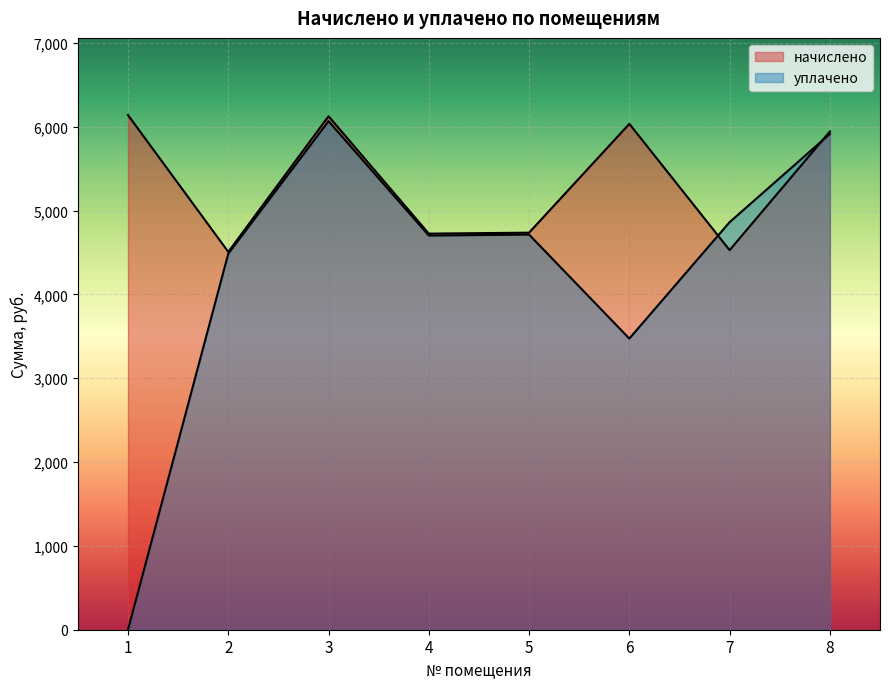

Is it true that начислено equals 6140.4 at 1?

True